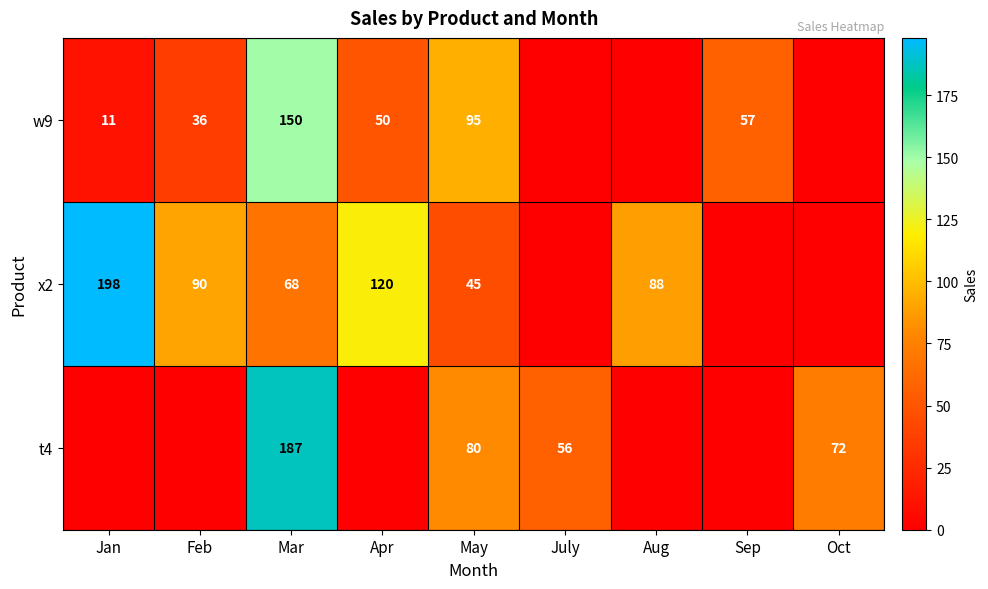

What is the sum of the x2 values at Jan and May?

243